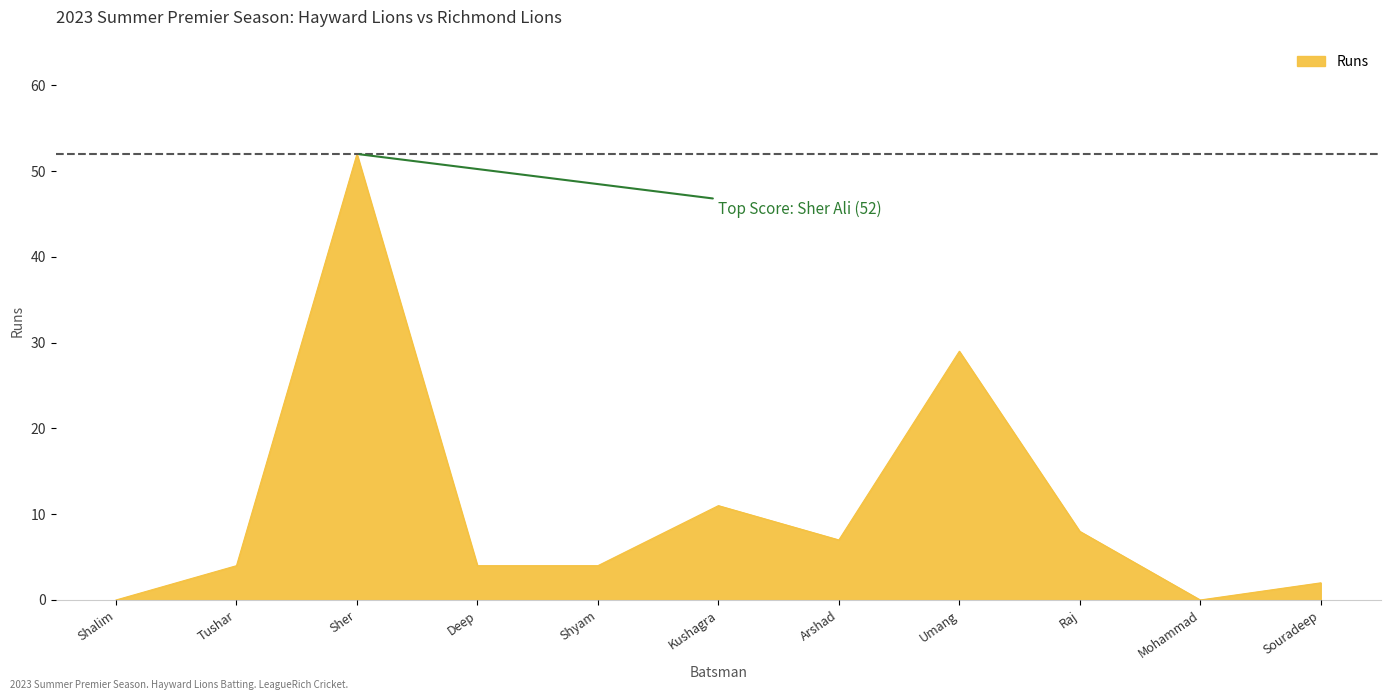

What is the ratio of the value at Kushagra to the value at Umang?

0.4